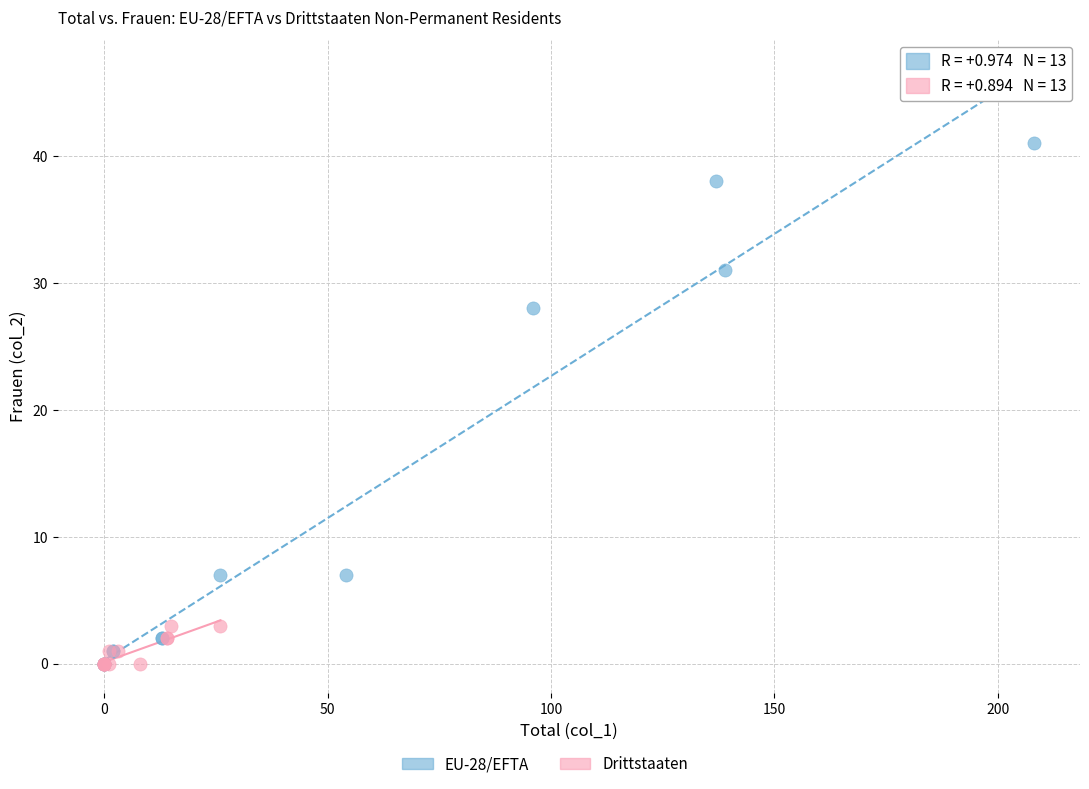

Which series has the largest Y range (max minus min)?

EU-28/EFTA